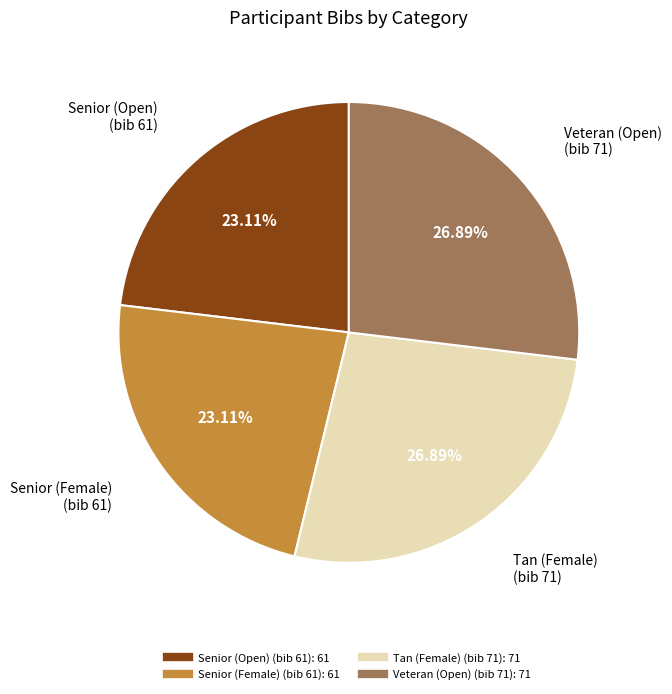

Is there any slice that represents more than half of the pie?

No